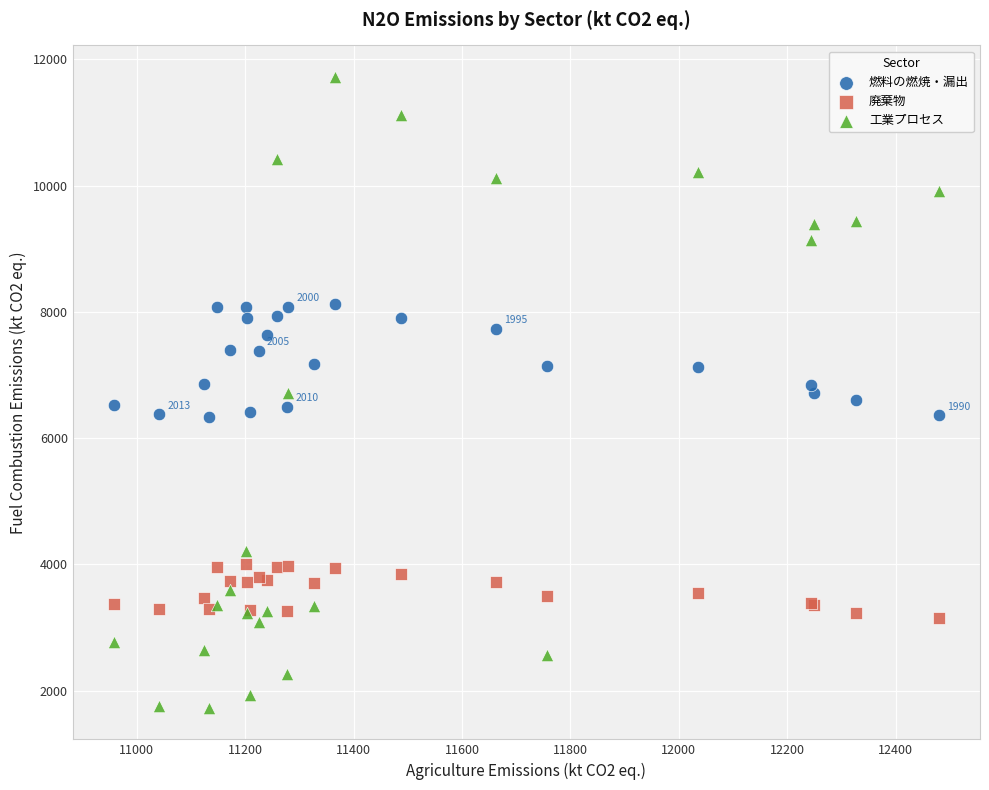

Which series has the widest spread of Y values?

工業プロセス